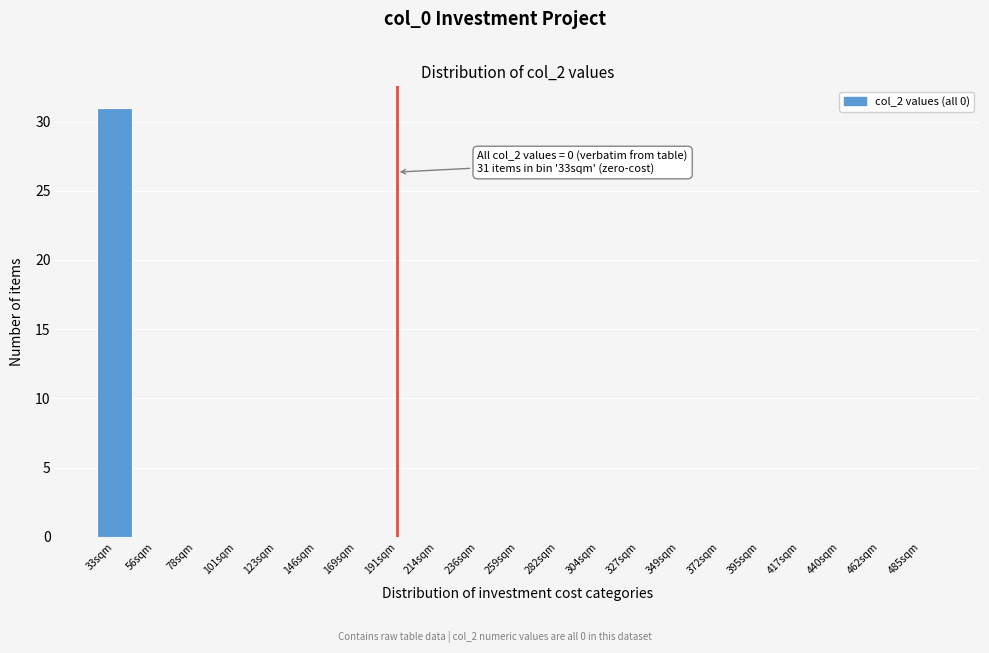

Reading right to left, what are all the values shown in this chart?

485sqm=0	462sqm=0	440sqm=0	417sqm=0	395sqm=0	372sqm=0	349sqm=0	327sqm=0	304sqm=0	282sqm=0	259sqm=0	236sqm=0	214sqm=0	191sqm=0	169sqm=0	146sqm=0	123sqm=0	101sqm=0	78sqm=0	56sqm=0	33sqm=31